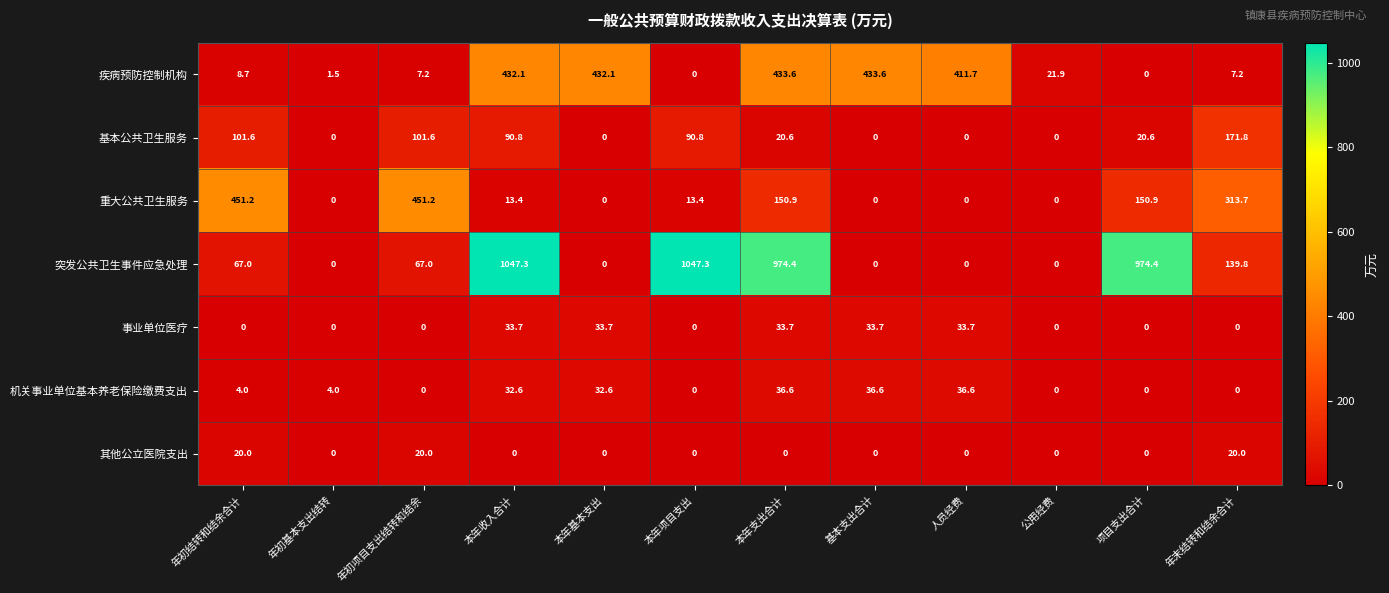

How many values in the 重大公共卫生服务 series exceed 13?

7